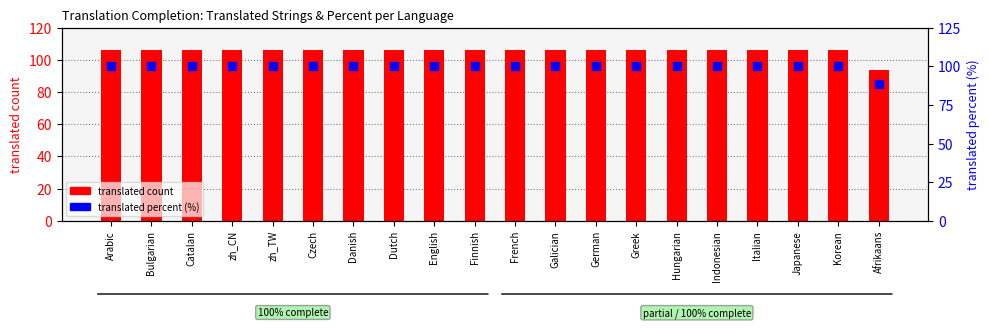

Is the value of translated count at Czech greater than the value of translated percent at English?

Yes